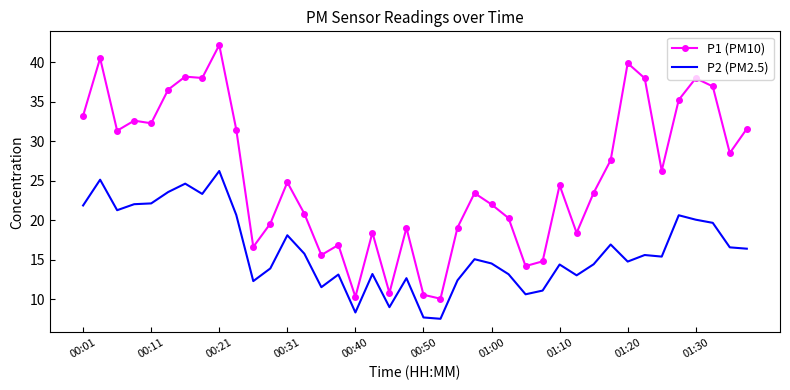

Which series has the largest total across all categories?

P1 (PM10)